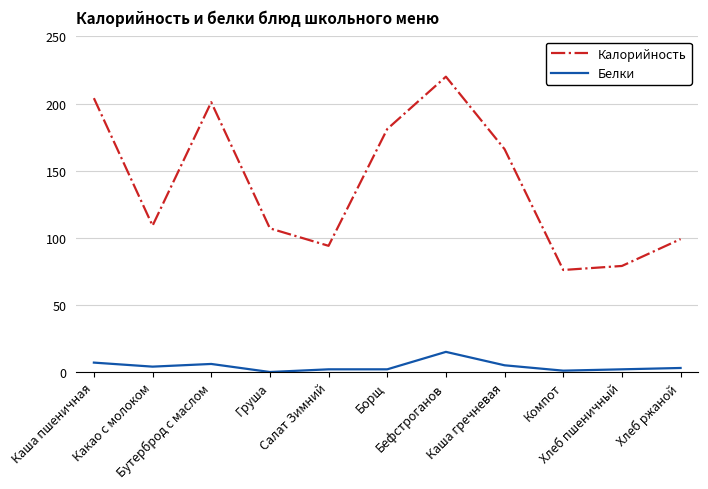

Reading left to right, what are all the values shown in this chart?

Калорийность: 204	109	201	107	94	181	220	166	76	79	99
Белки: 7	4	6	0	2	2	15	5	1	2	3